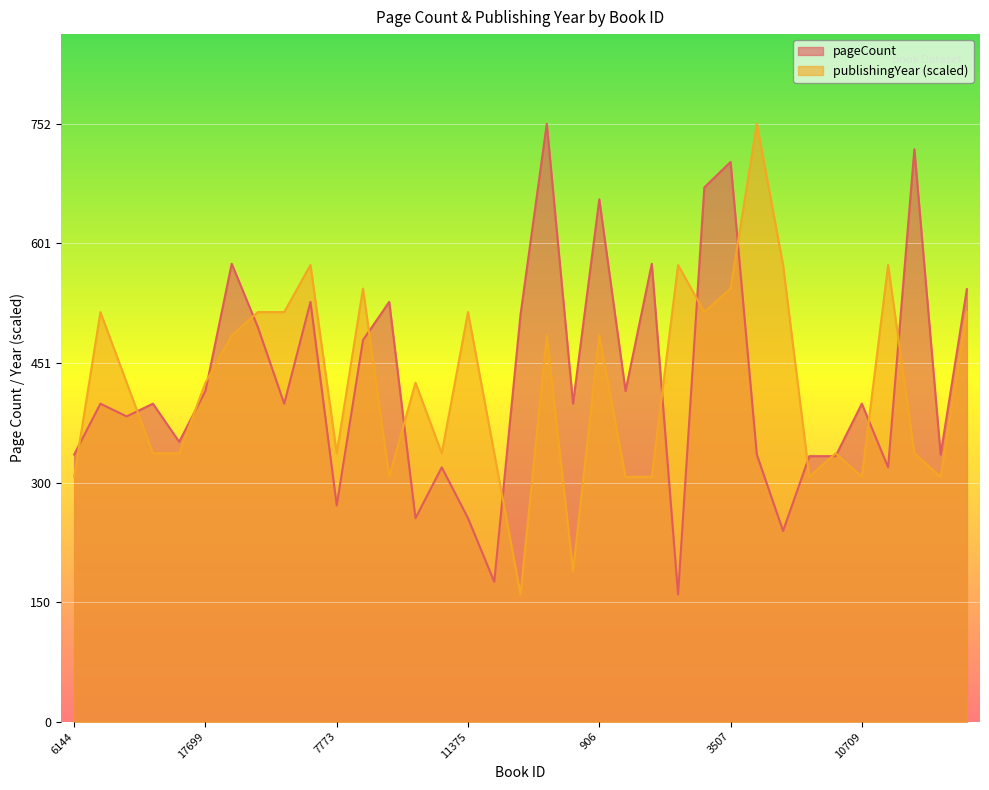

How many interior local valleys does the publishingYear series have?

9